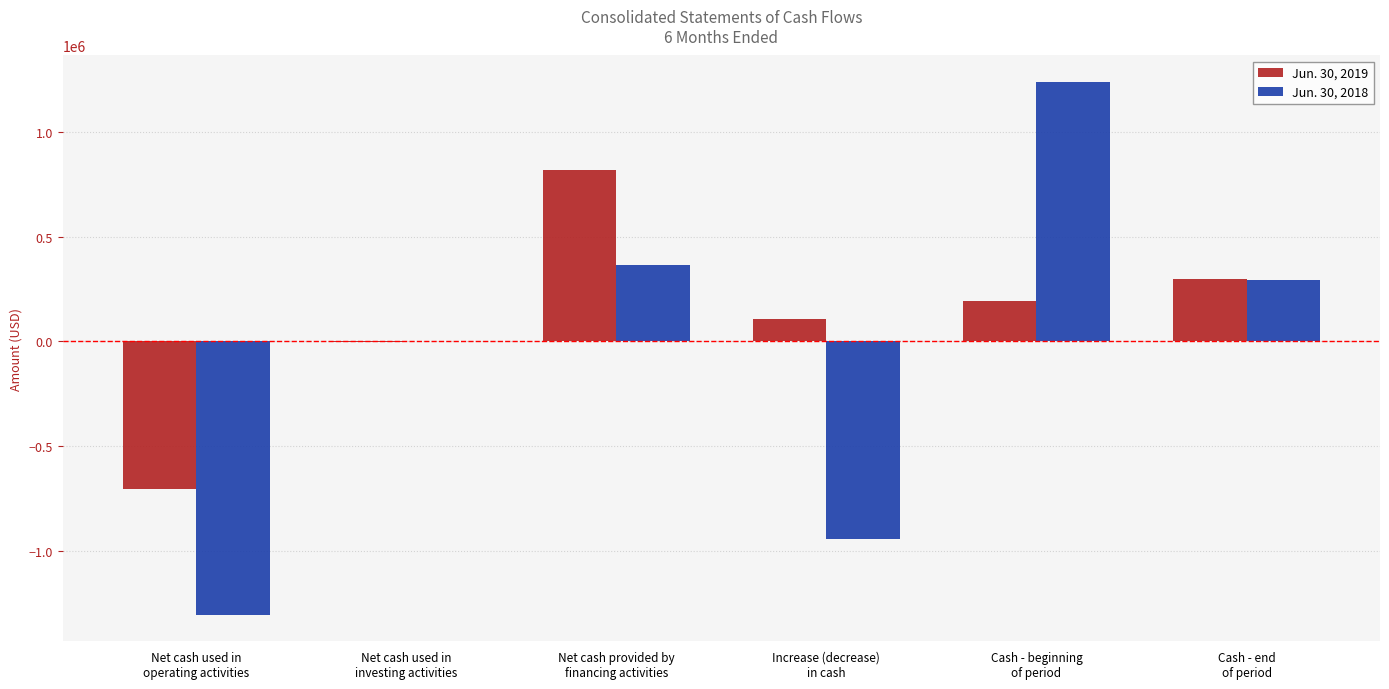

What is the greatest value displayed?

1237432